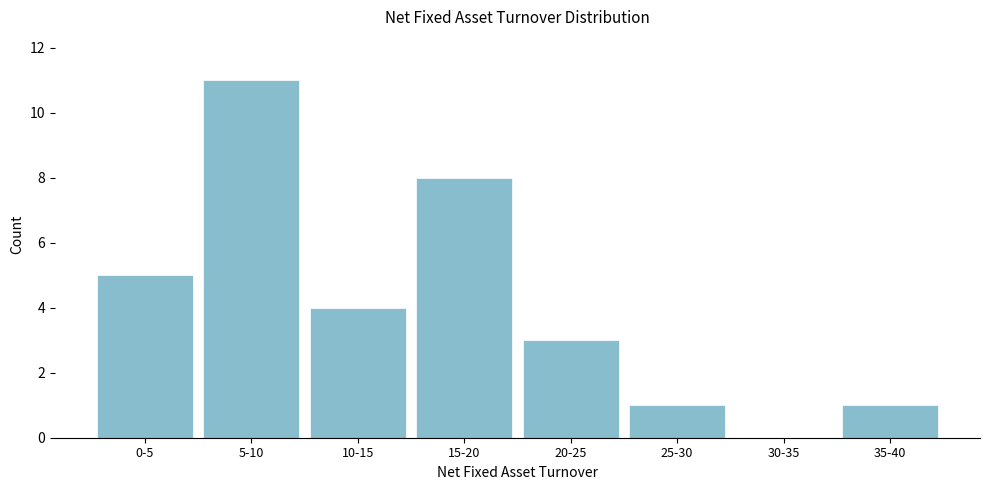

Reading left to right, transcribe all the data shown in this chart.

0-5=5	5-10=11	10-15=4	15-20=8	20-25=3	25-30=1	30-35=0	35-40=1